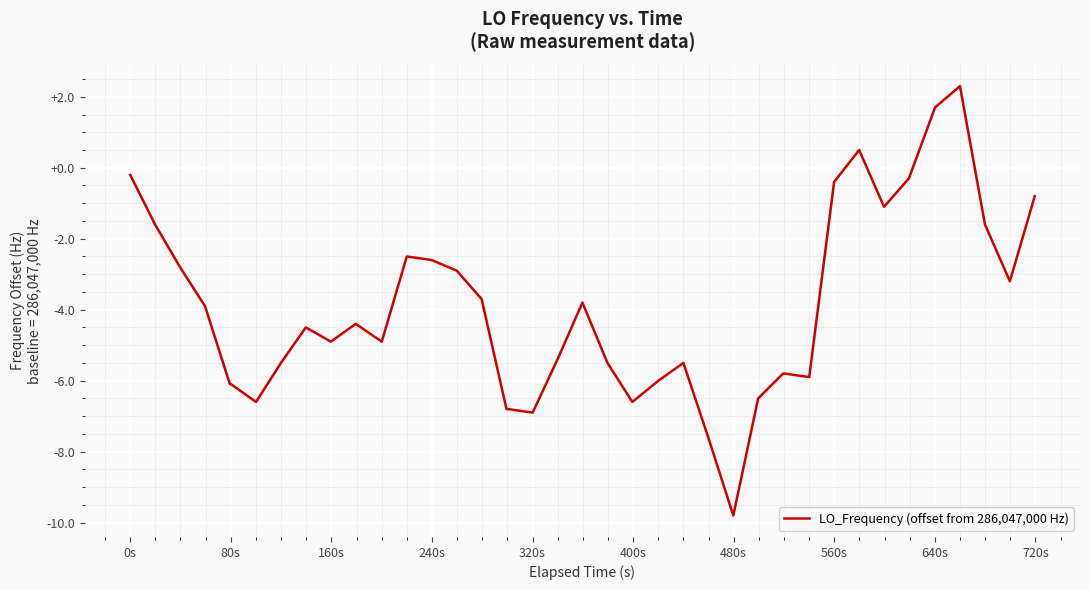

What is the difference between the maximum and minimum values?

12.1